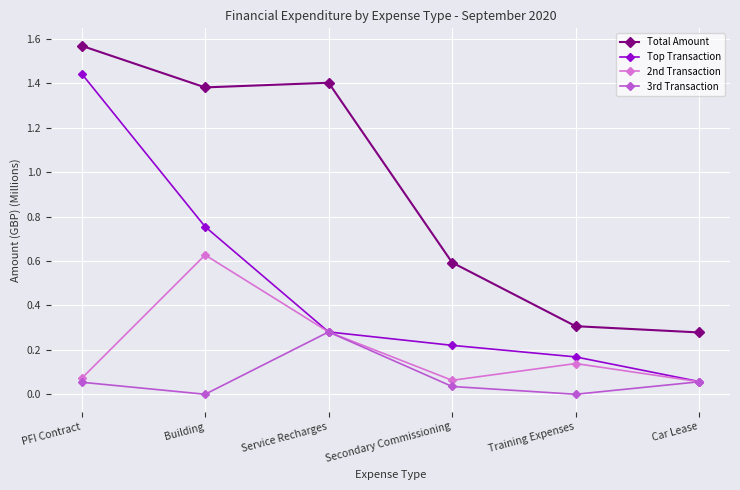

What position from the right is PFI Contract?

6